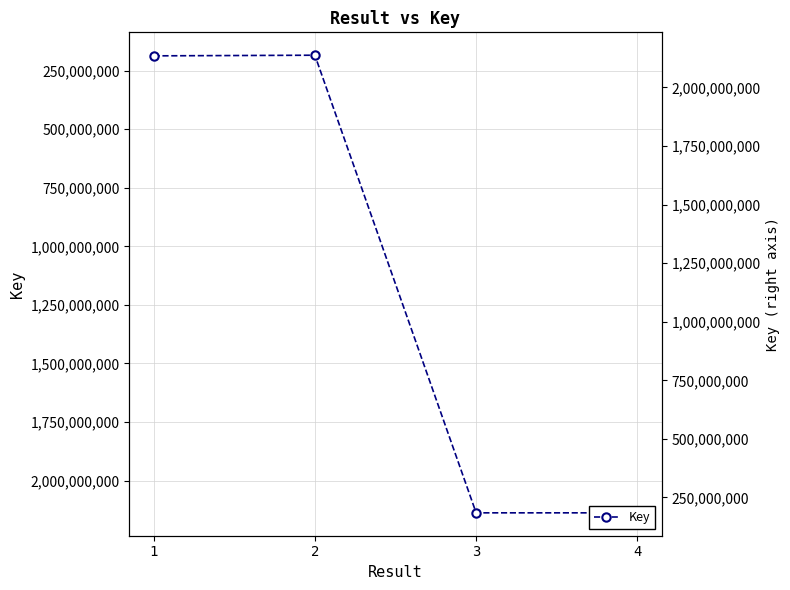

The value at 2 is 257125340. True or false?

False